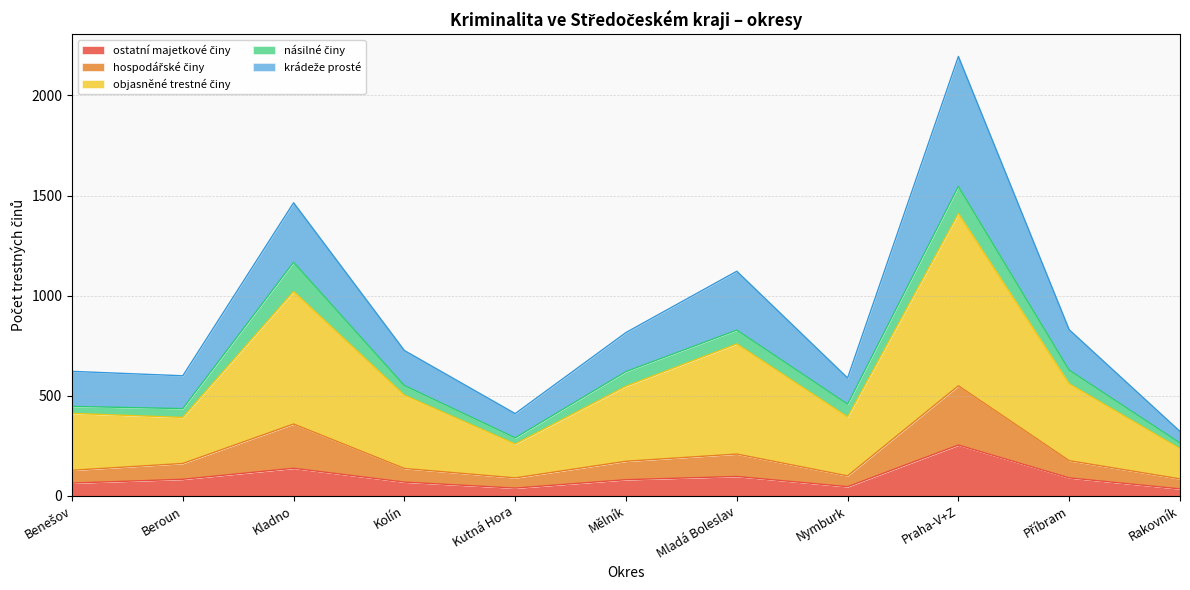

The hospodářské činy series shows 79 at Beroun. True or false?

False